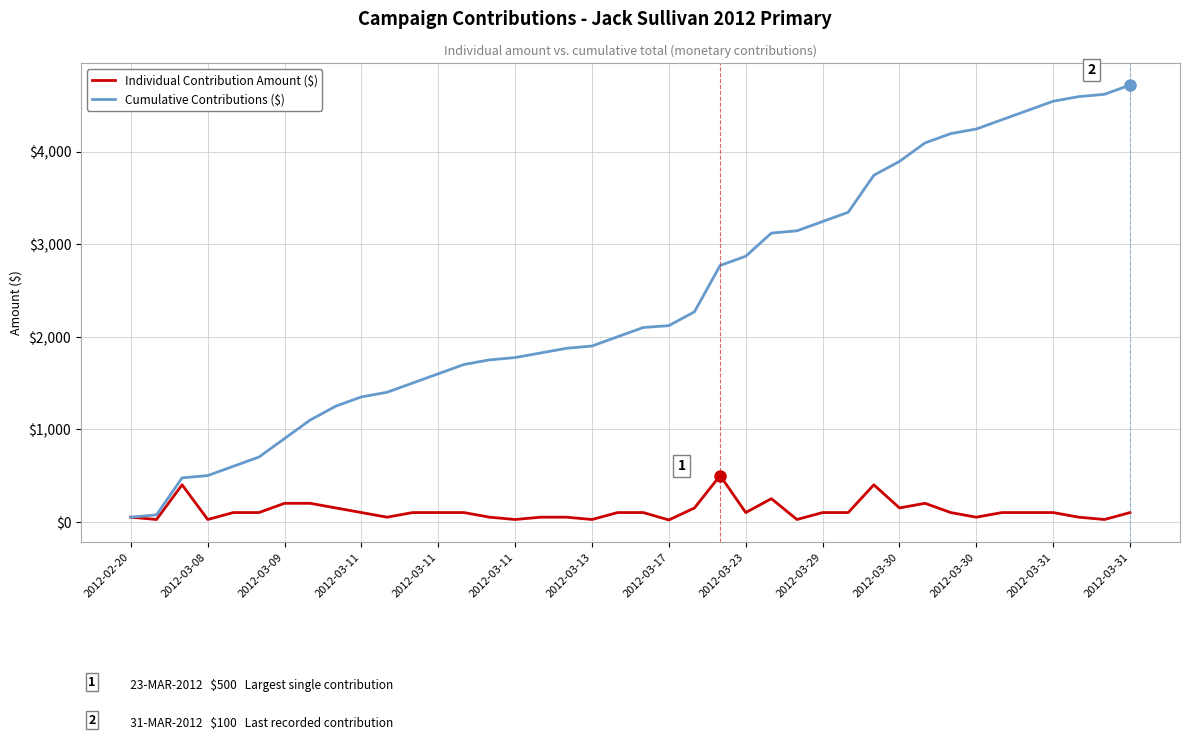

Which series has the largest range (max minus min)?

Cumulative Contributions ($)